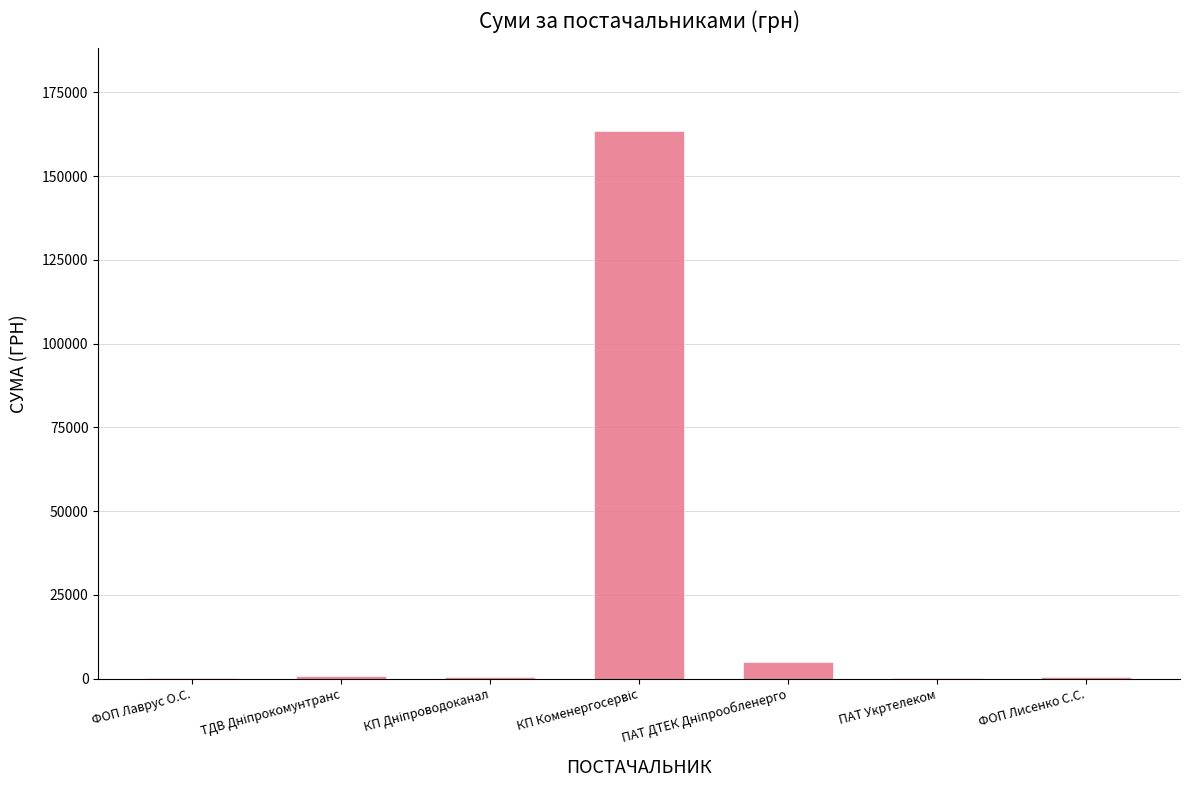

What is the maximum value shown in the chart?

163539.9